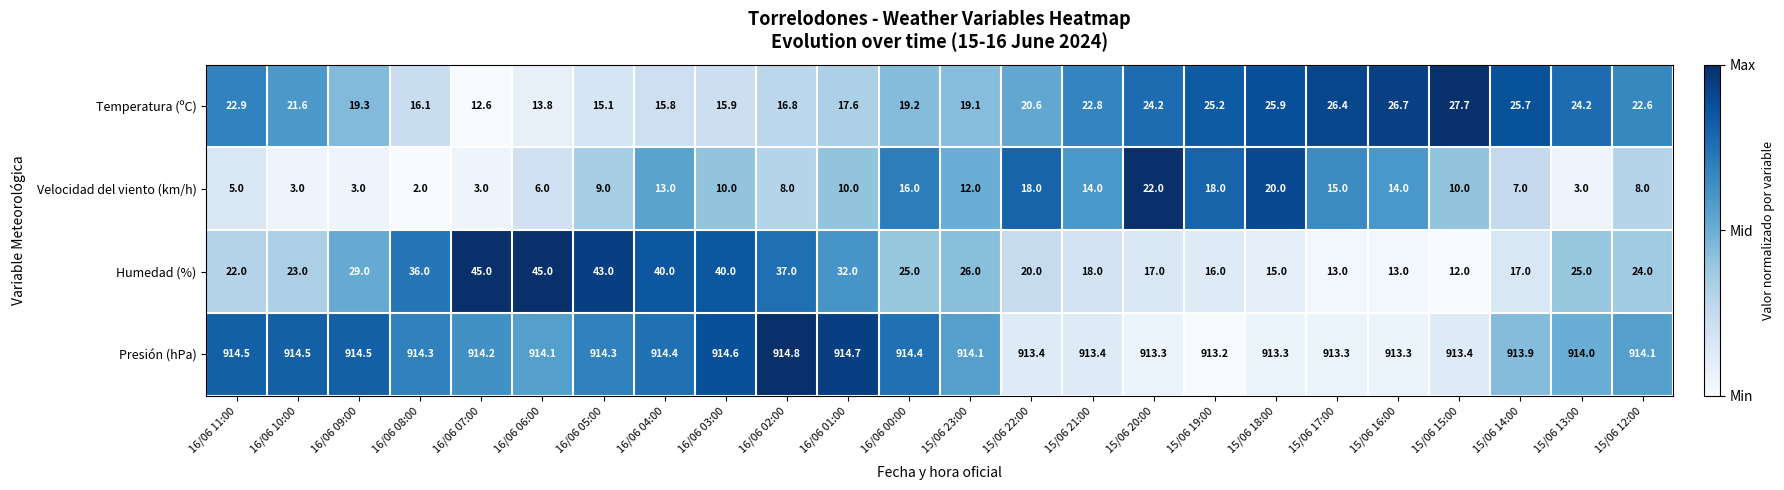

At 15/06 14:00, list the series in order from smallest to largest.

Velocidad del viento (km/h), Humedad (%), Temperatura (ºC), Presión (hPa)